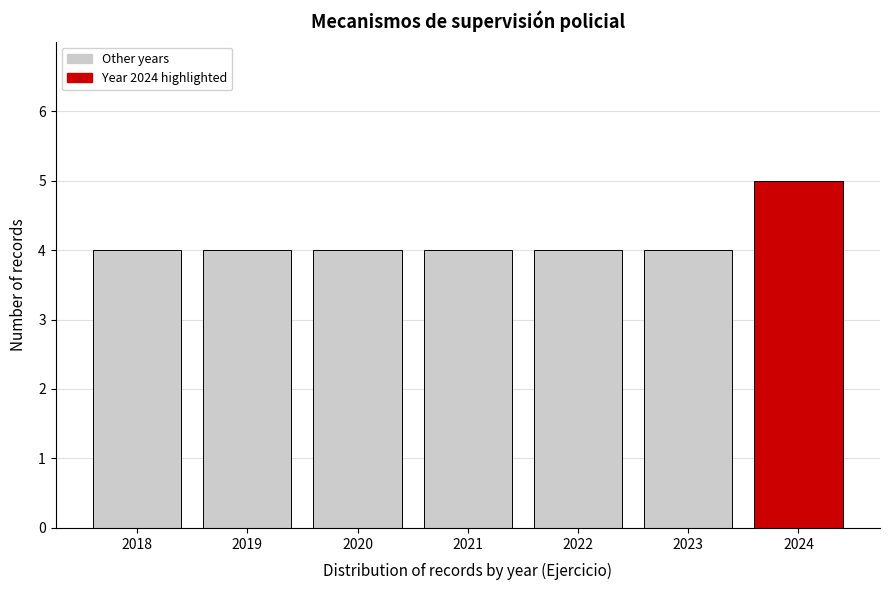

Reading left to right, list all the values displayed in this chart.

2018=4	2019=4	2020=4	2021=4	2022=4	2023=4	2024=5